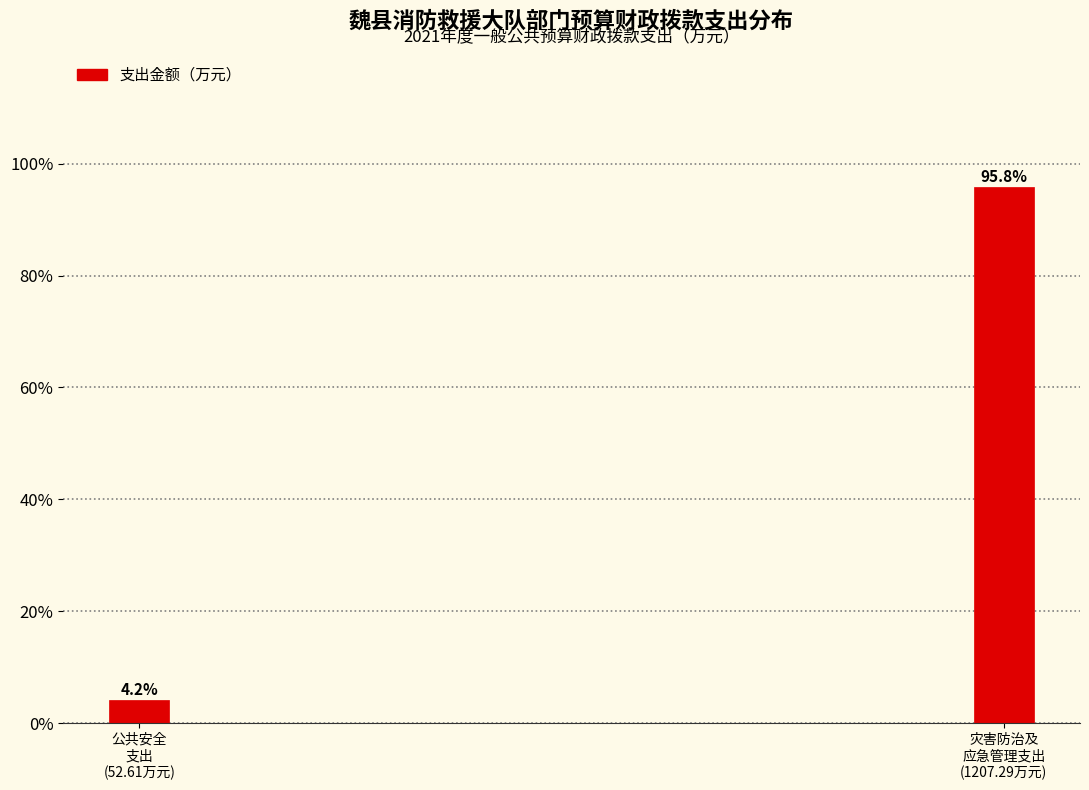

Reading left to right, extract all data points from this chart.

4.2	95.8